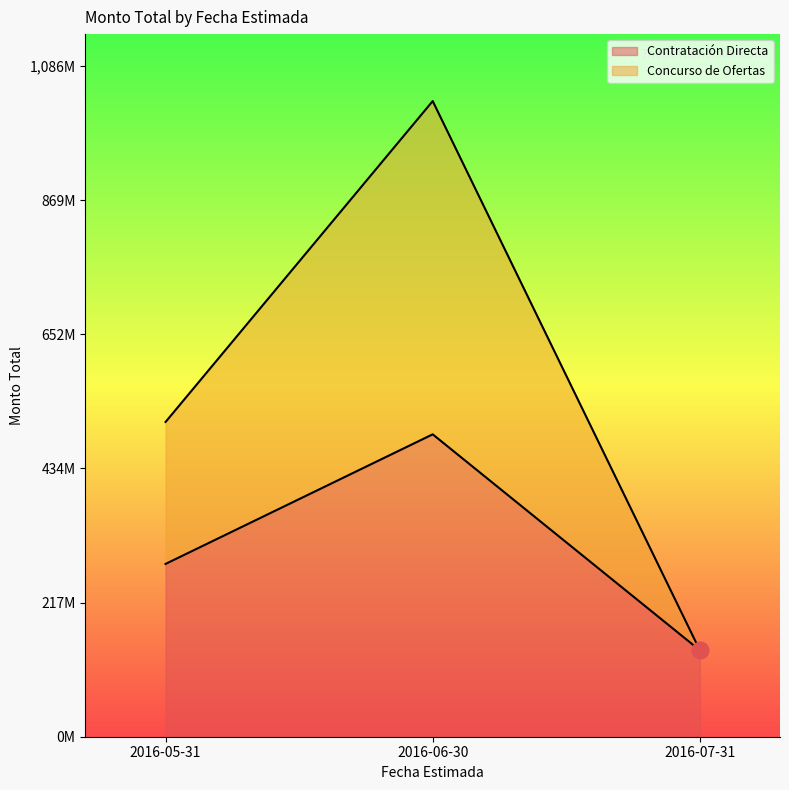

What is the label of the 1st point from the left?

2016-05-31